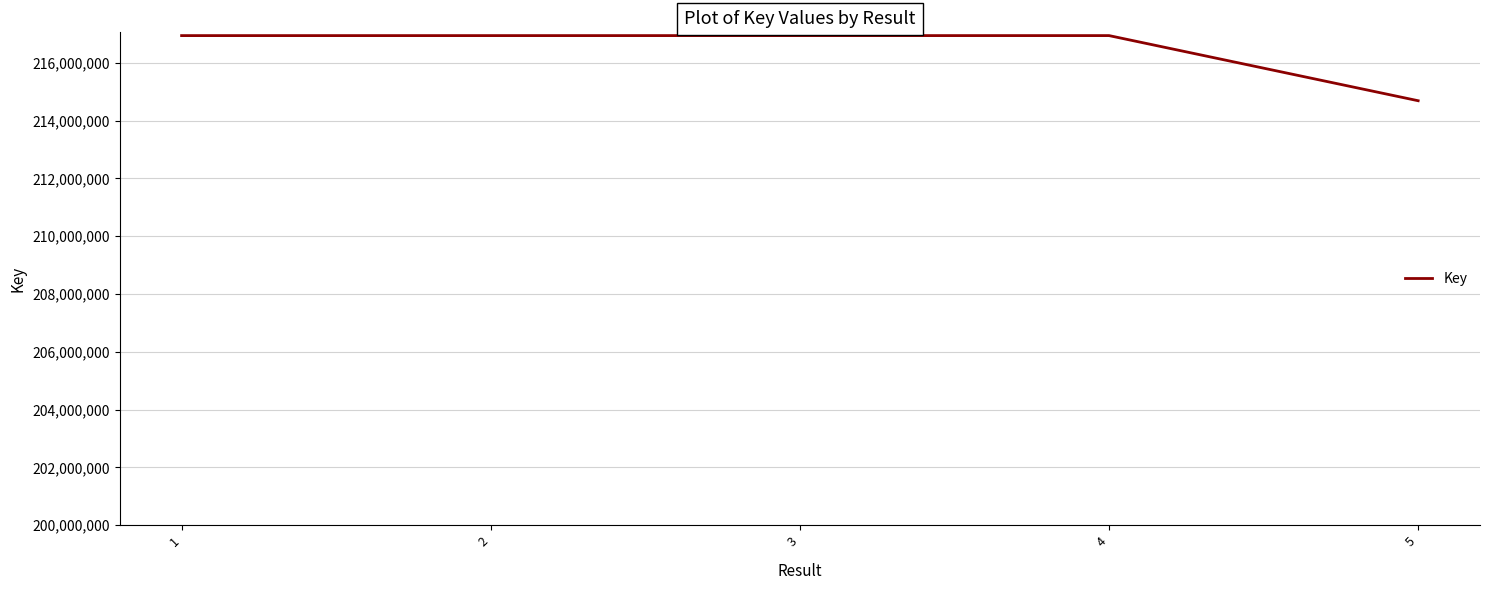

True or false: there are more than 2 points higher than both neighbors.

False